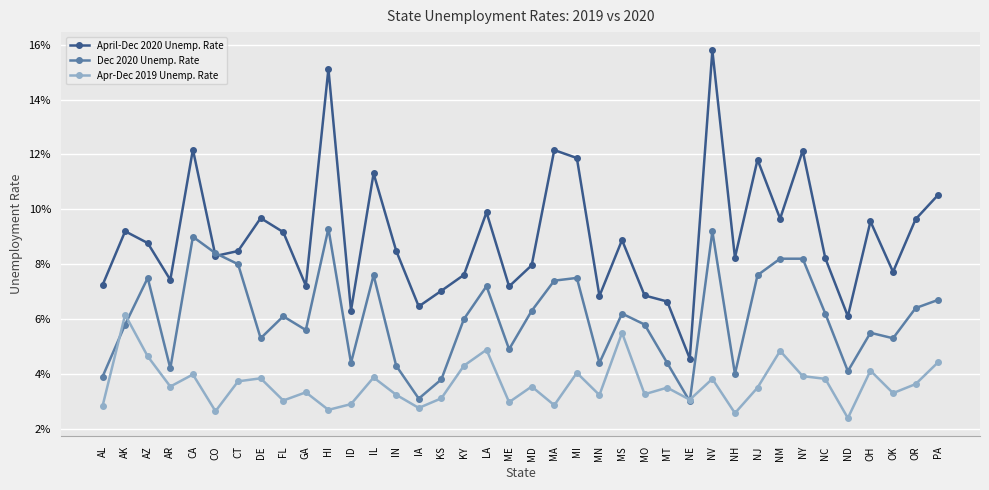

What is the approximate value of Dec 2020 Unemp. Rate at MI?

0.1